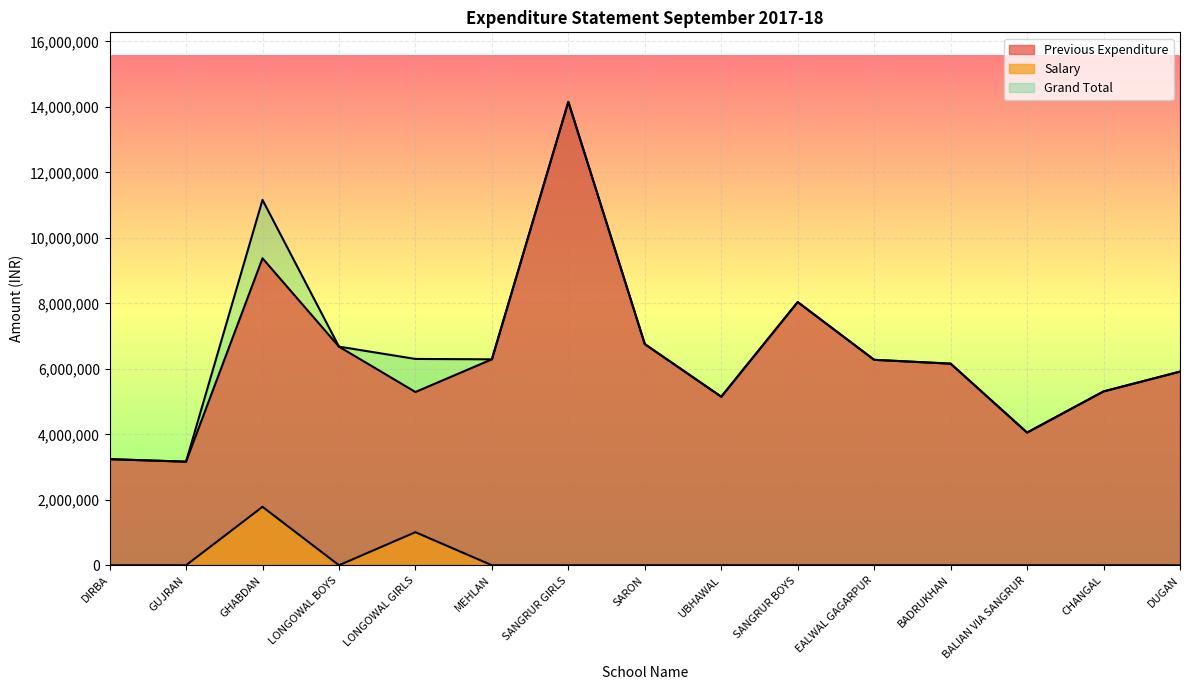

True or false: Grand Total and Previous Expenditure cross at least once.

False